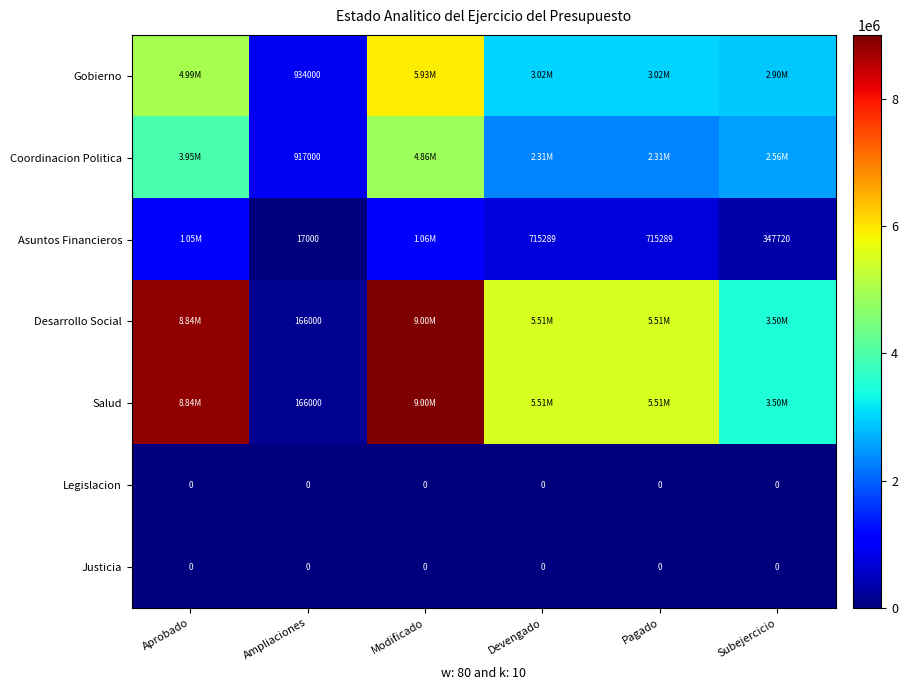

Count the number of data series in this chart.

7